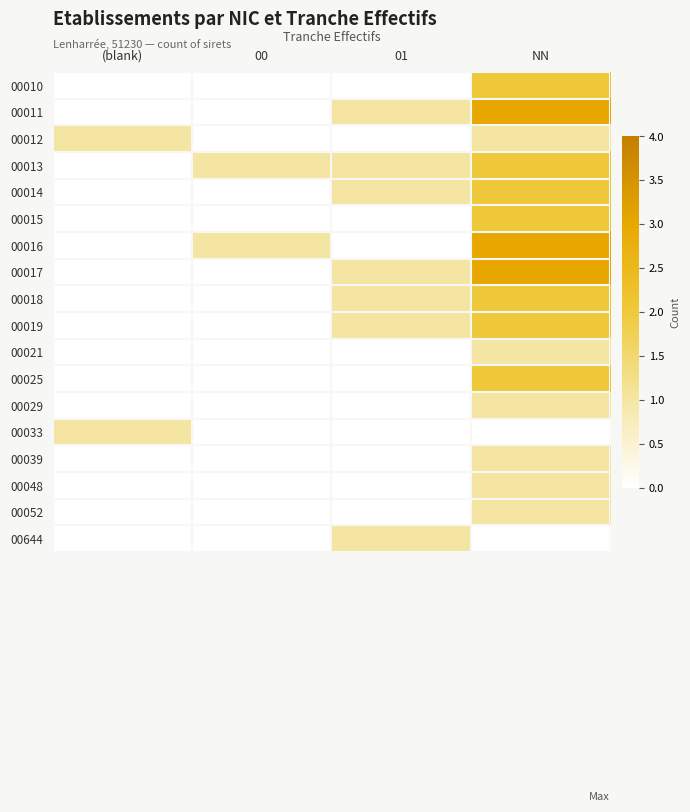

Reading right to left, what are all the values shown in this chart?

00010: NN=2	01=0	00=0	(blank)=0
00011: NN=3	01=1	00=0	(blank)=0
00012: NN=1	01=0	00=0	(blank)=1
00013: NN=2	01=1	00=1	(blank)=0
00014: NN=2	01=1	00=0	(blank)=0
00015: NN=2	01=0	00=0	(blank)=0
00016: NN=3	01=0	00=1	(blank)=0
00017: NN=3	01=1	00=0	(blank)=0
00018: NN=2	01=1	00=0	(blank)=0
00019: NN=2	01=1	00=0	(blank)=0
00021: NN=1	01=0	00=0	(blank)=0
00025: NN=2	01=0	00=0	(blank)=0
00029: NN=1	01=0	00=0	(blank)=0
00033: NN=0	01=0	00=0	(blank)=1
00039: NN=1	01=0	00=0	(blank)=0
00048: NN=1	01=0	00=0	(blank)=0
00052: NN=1	01=0	00=0	(blank)=0
00644: NN=0	01=1	00=0	(blank)=0